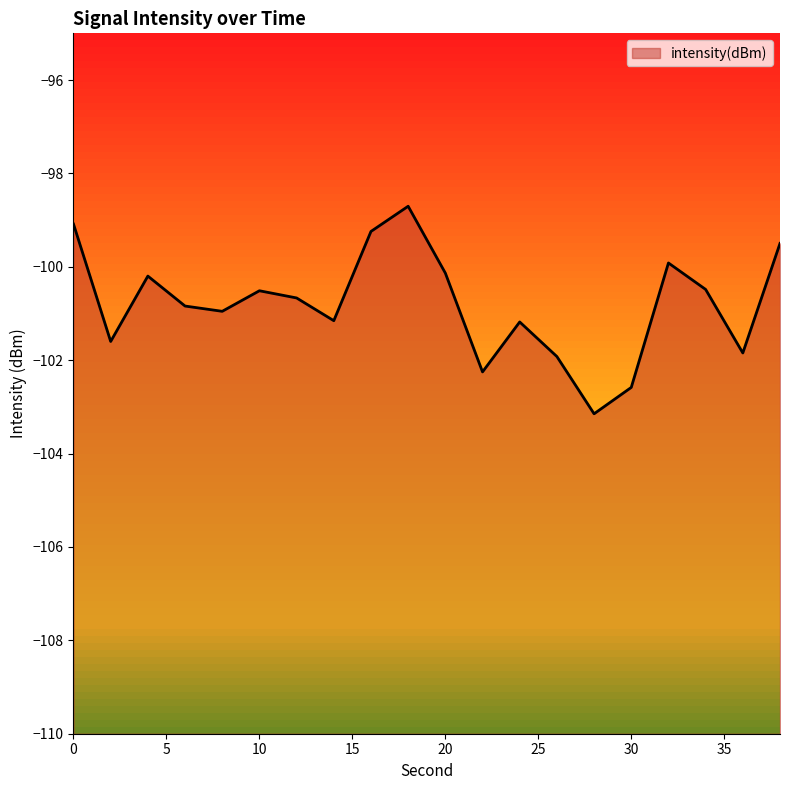

How many distinct data groups are displayed?

1